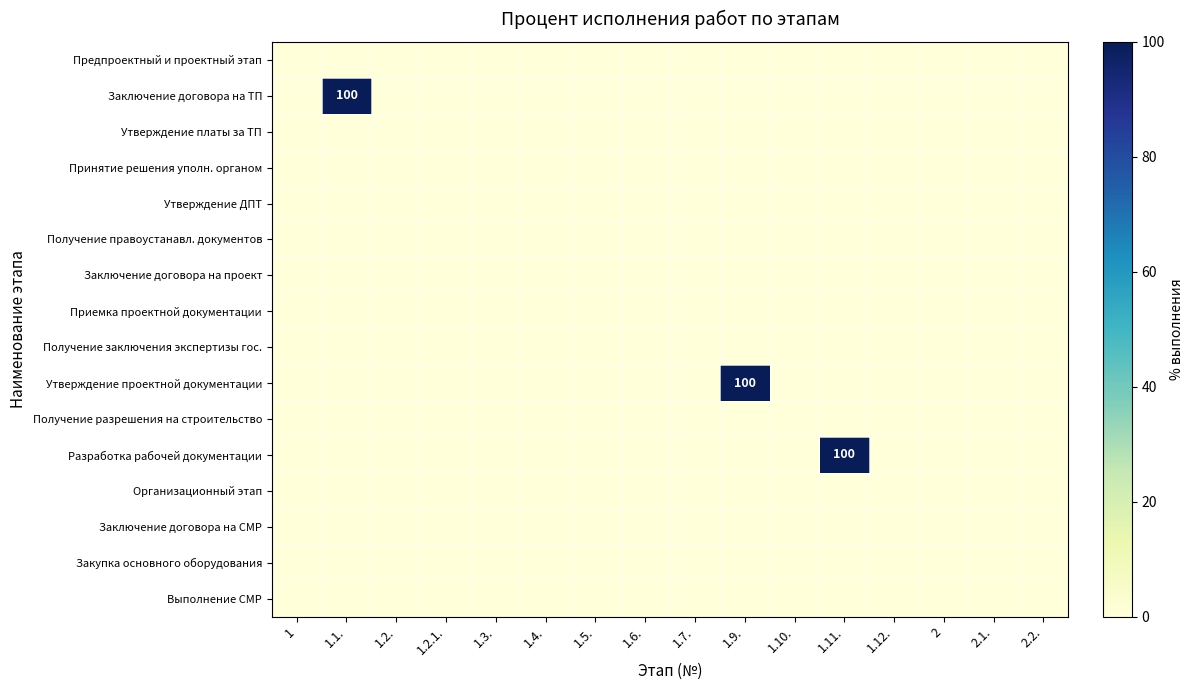

At which category is the sum across all series the highest?

1.1.